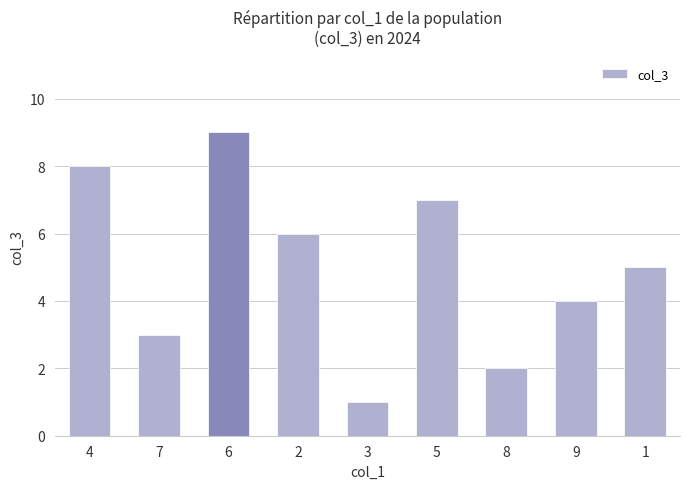

List the labels in order of value, largest first.

6, 4, 5, 2, 1, 9, 7, 8, 3